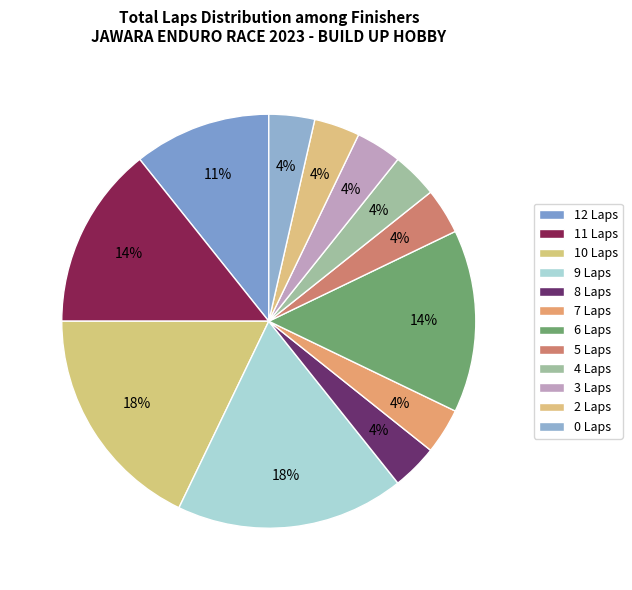

How many slices are in this pie chart?

12